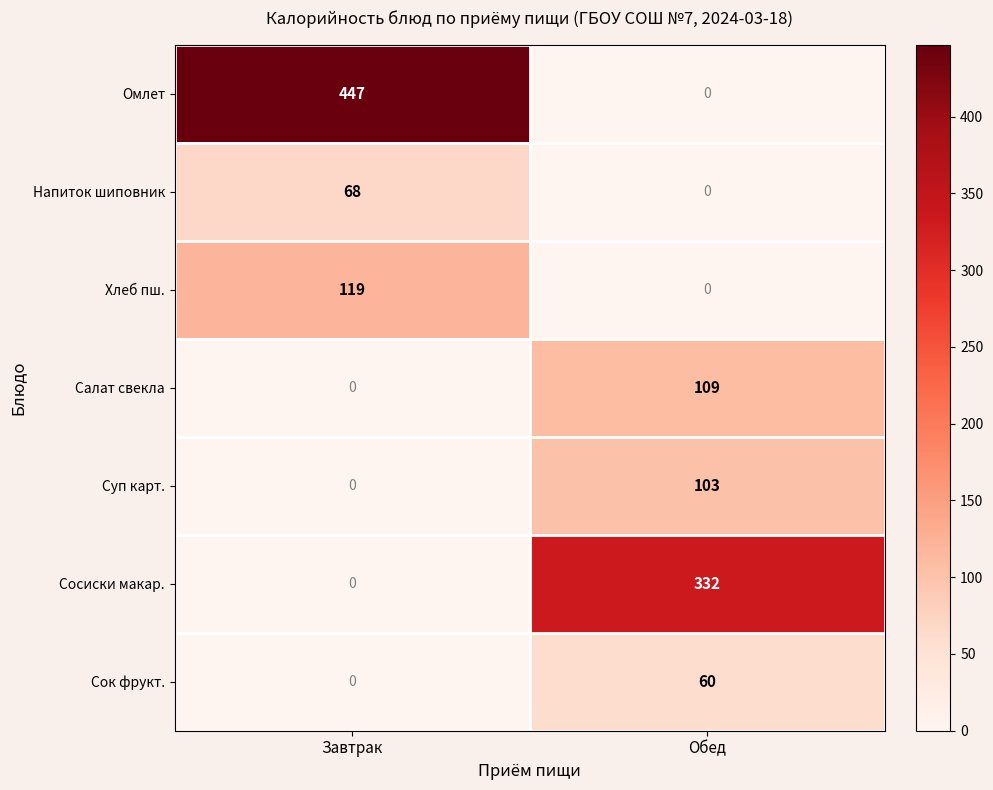

At how many categories does at least one series exceed 161?

2